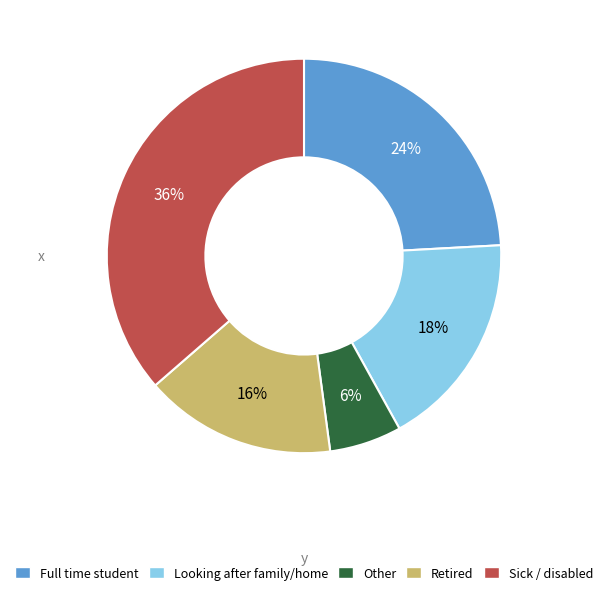

What is the smallest slice in the pie chart?

Other